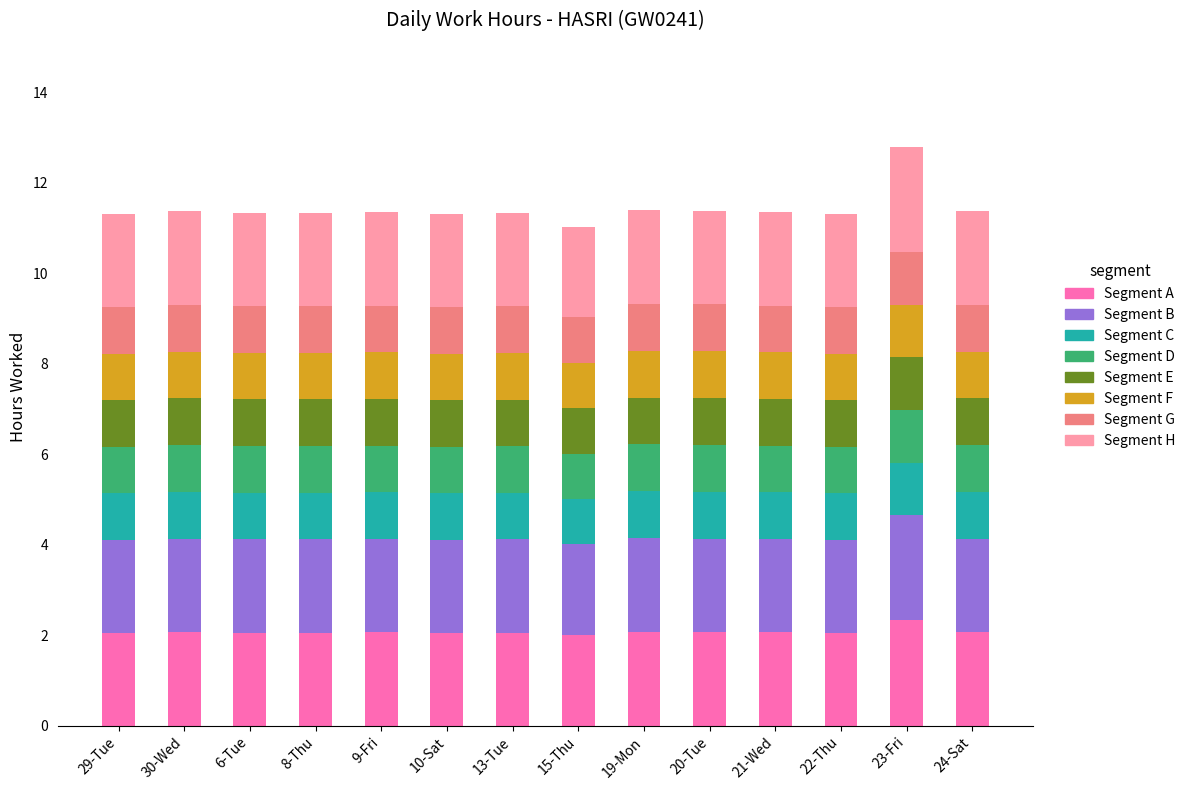

What is the total value across all series at 30-Wed?

11.4